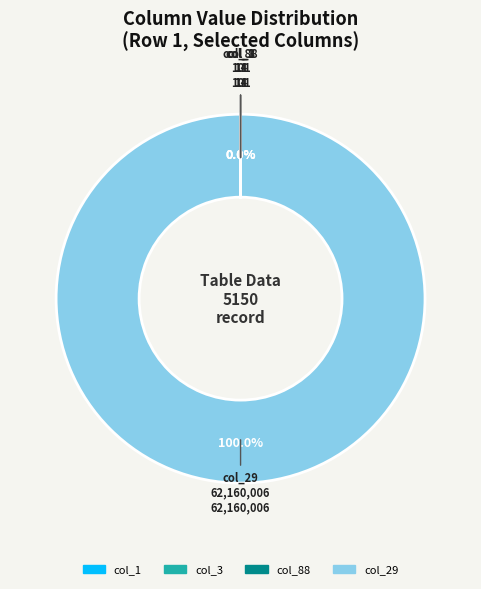

Is there a majority slice in this chart?

Yes